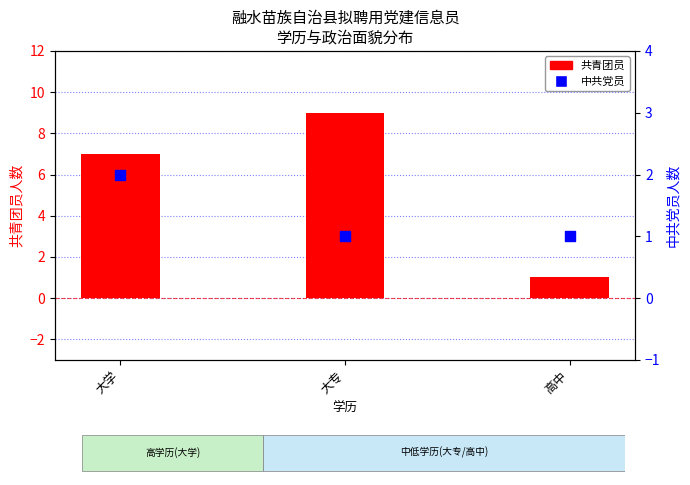

At which category is the sum across all series the highest?

大专